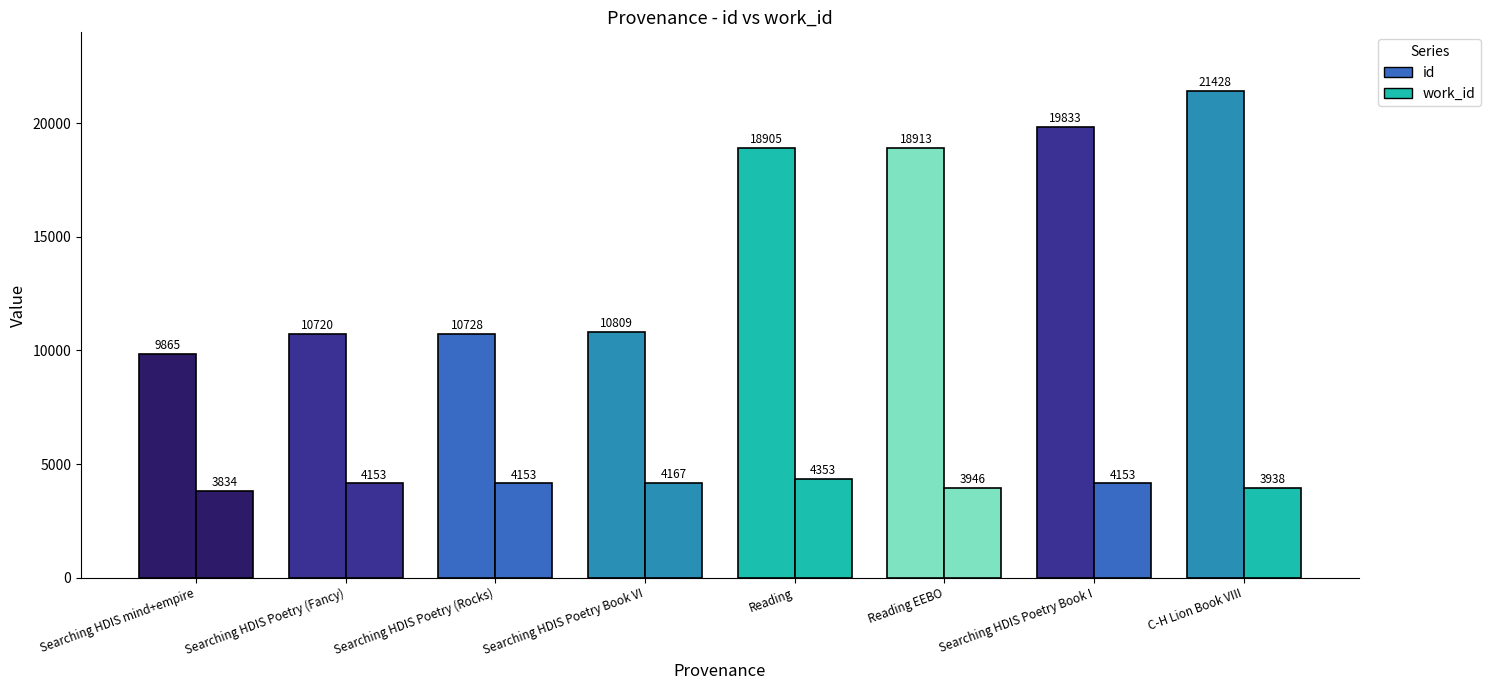

What is the label of the 3rd bar from the left?

Searching HDIS Poetry (Rocks)